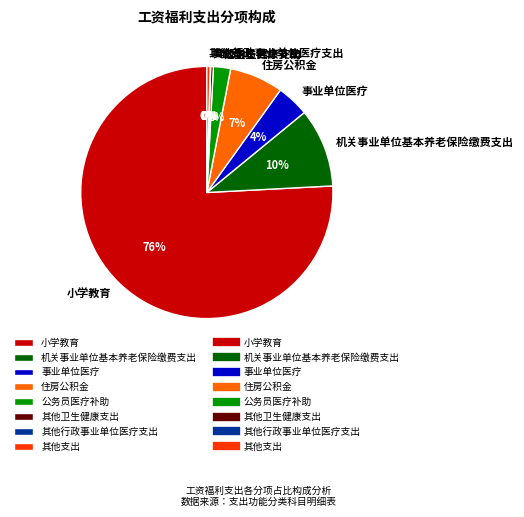

What percentage is the 事业单位医疗 slice, to the nearest percent?

4%